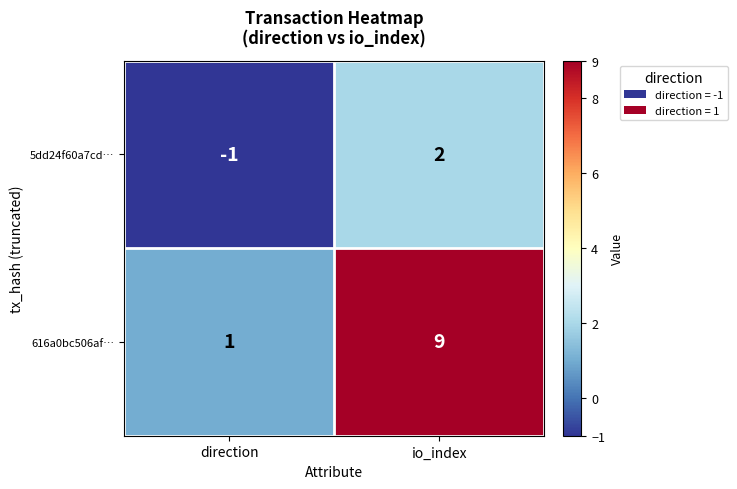

Where is 616a0bc506af… nearest to the value 5?

direction